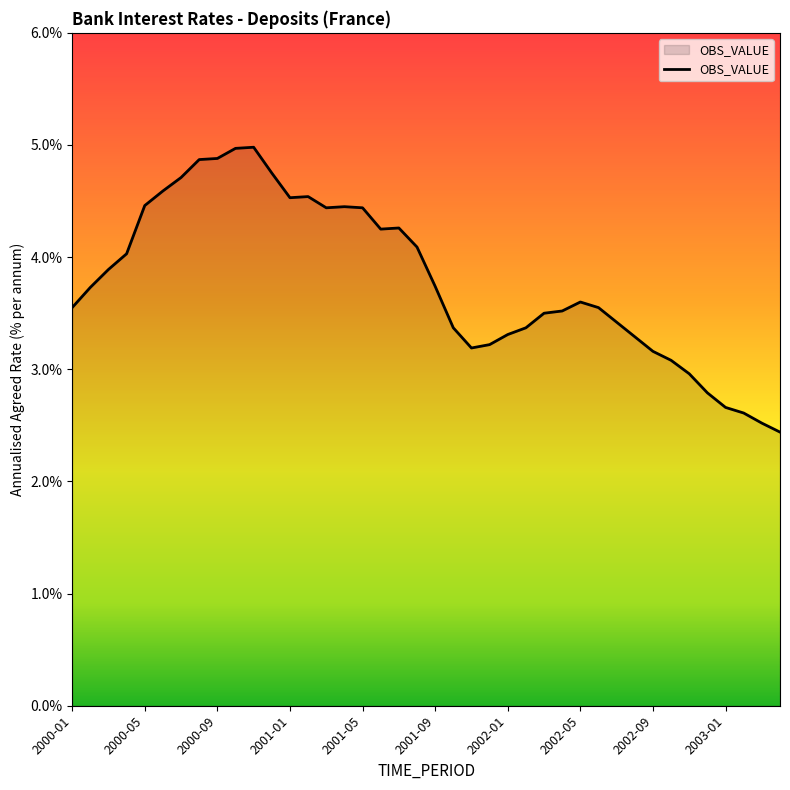

What is the smallest value displayed?

2.4